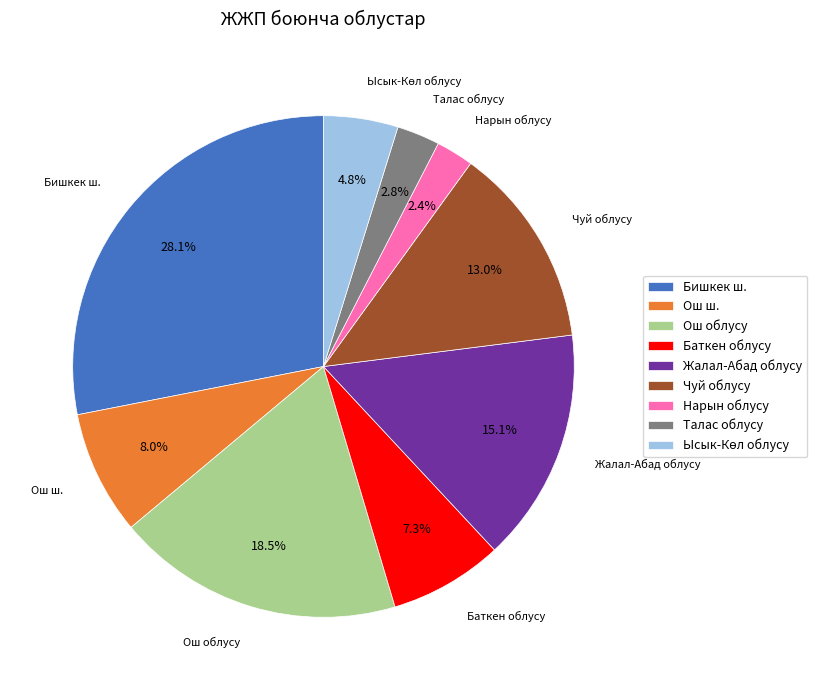

Does Баткен облусу account for over 50% of the chart?

No